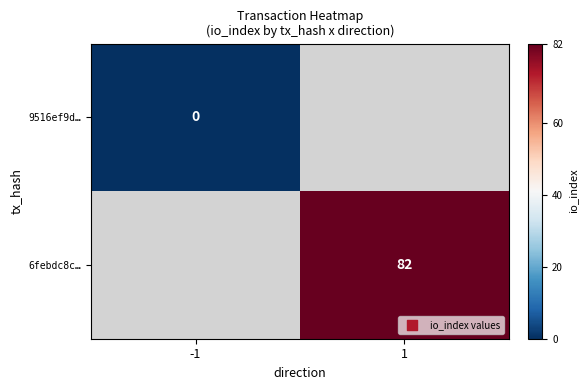

At how many categories does at least one series exceed 36?

1